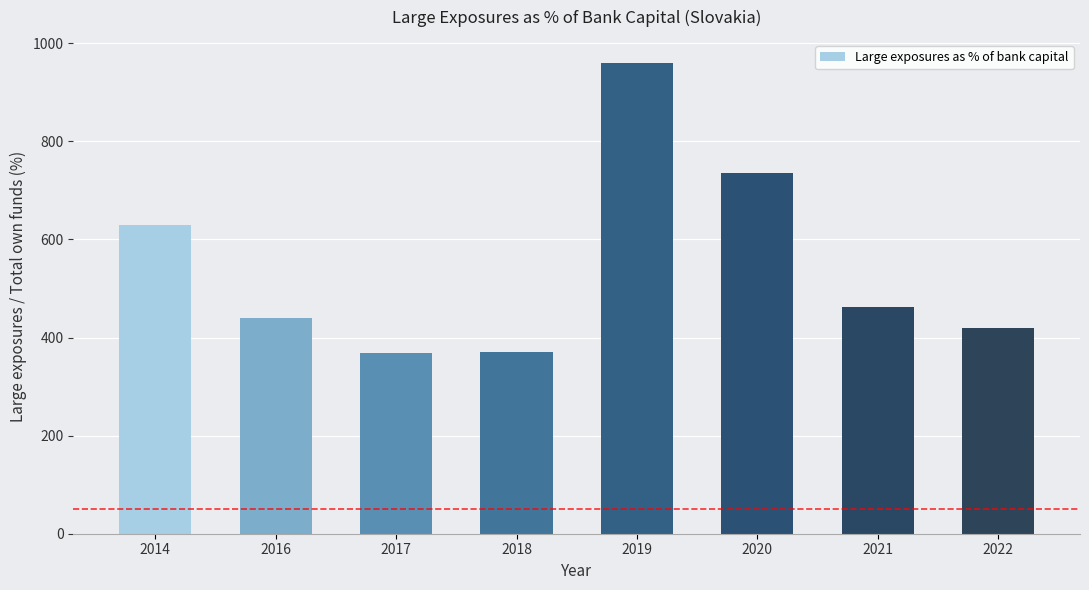

What is the difference between the second highest and minimum values?

367.8